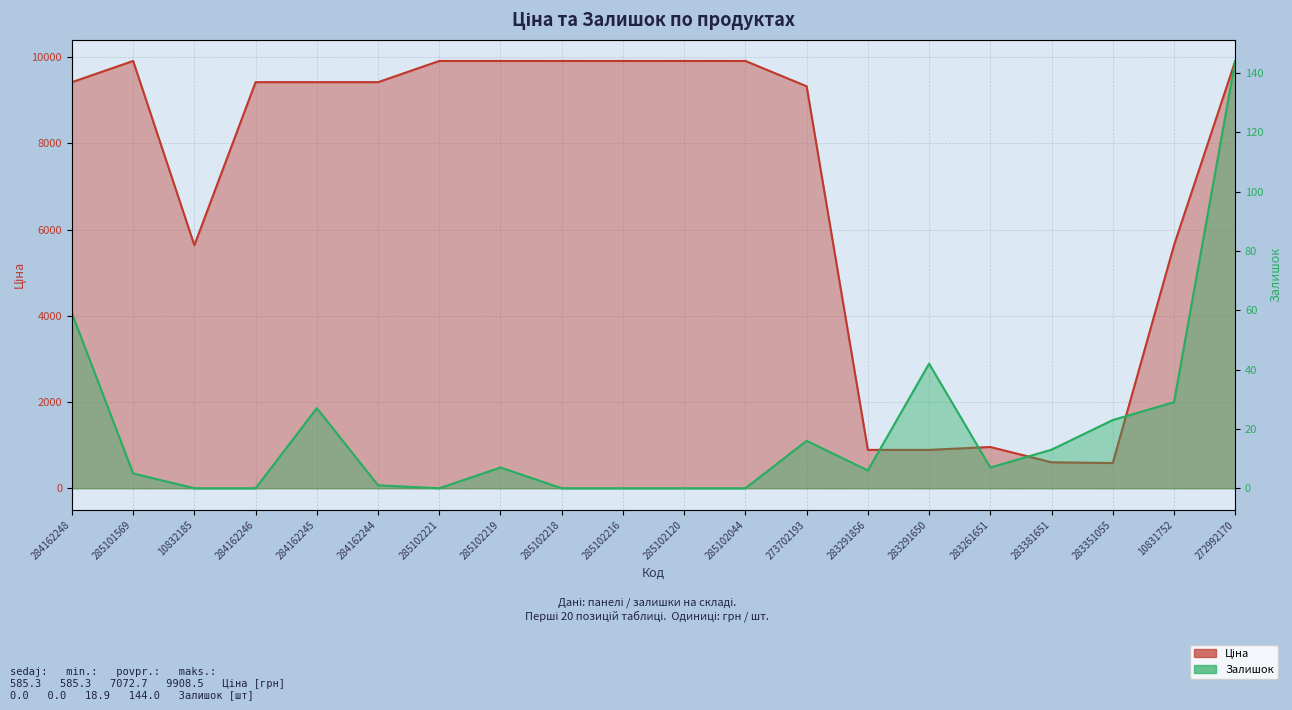

Which series has the largest total across all categories?

Ціна